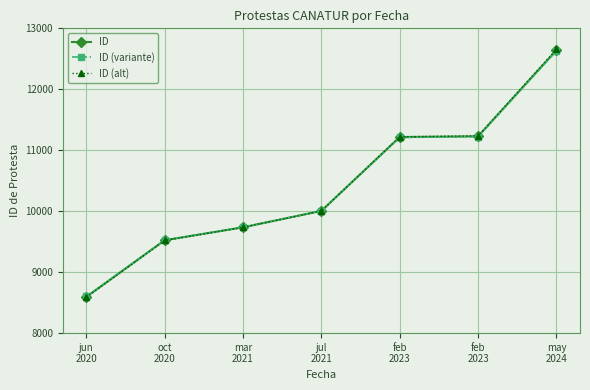

Count the number of data series in this chart.

3